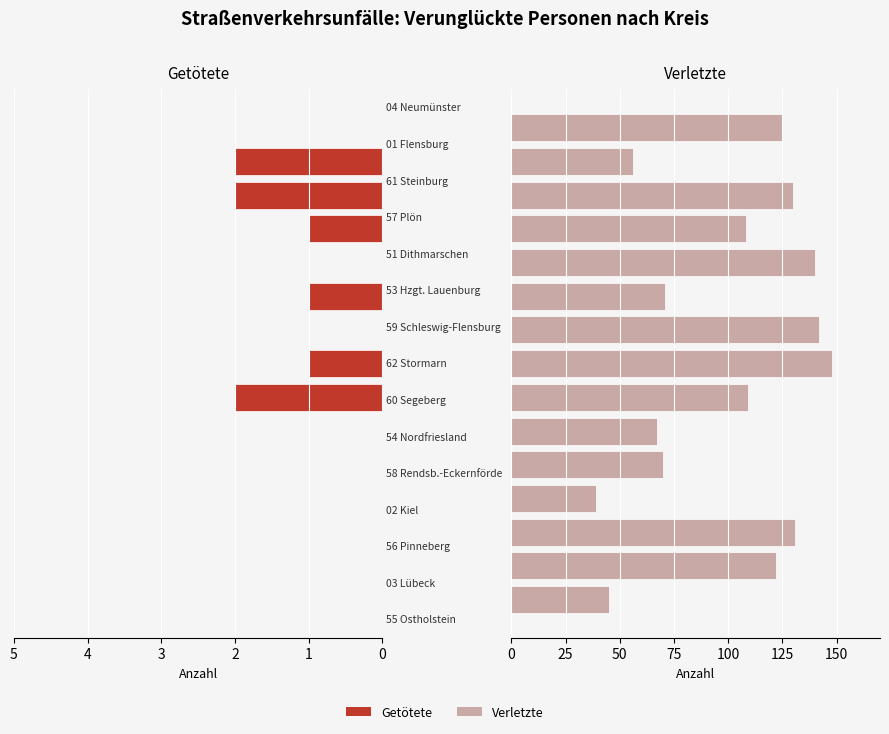

What is the sum of all Verletzte values?

1503